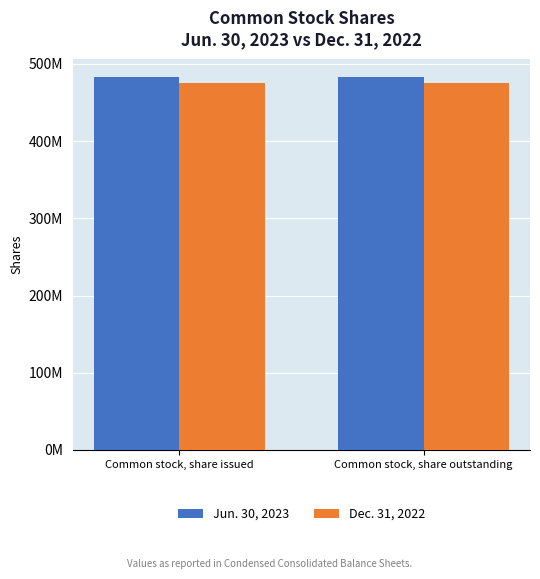

Does the chart contain any negative values?

No